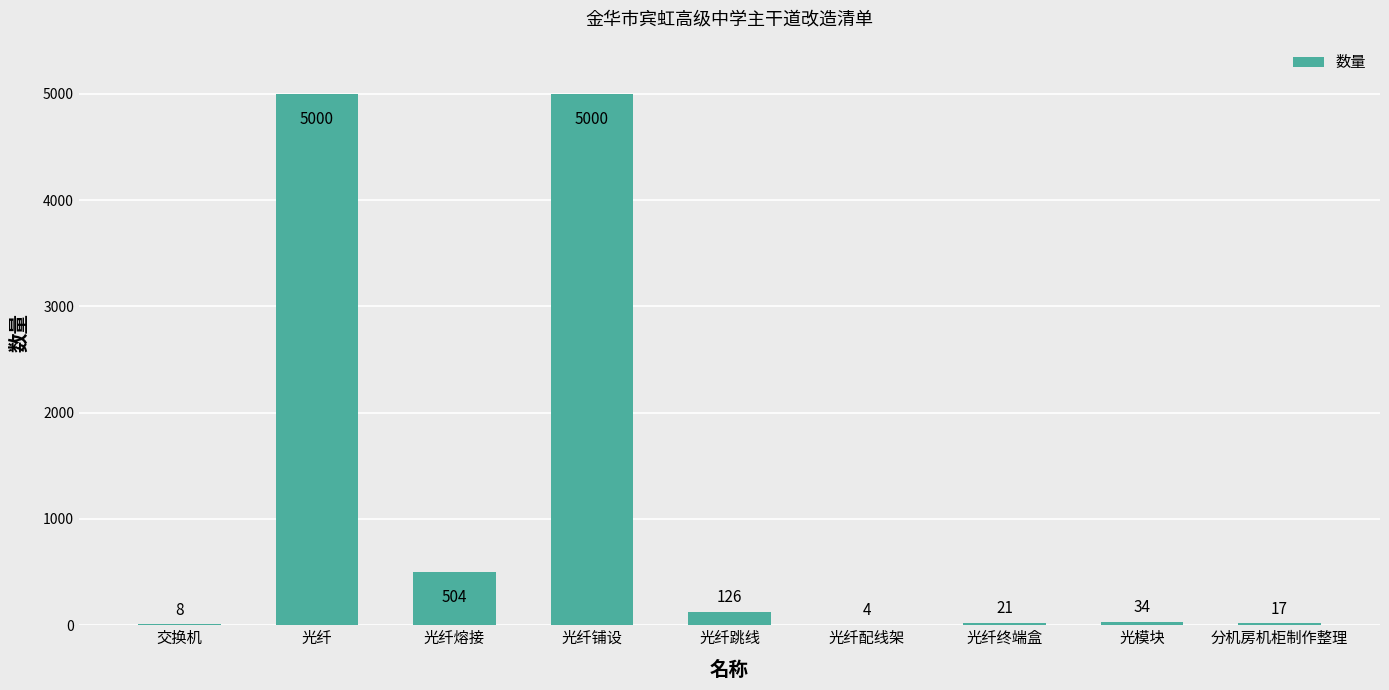

What is the ratio of the value at 光纤终端盒 to the value at 分机房机柜制作整理?

1.2